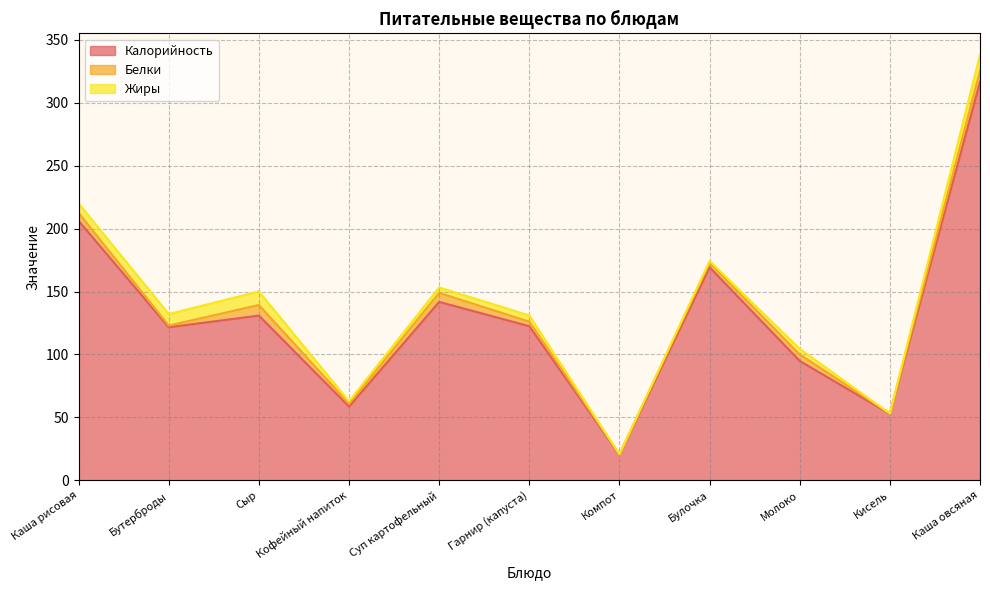

Does the chart display data point markers on the line(s)?

No